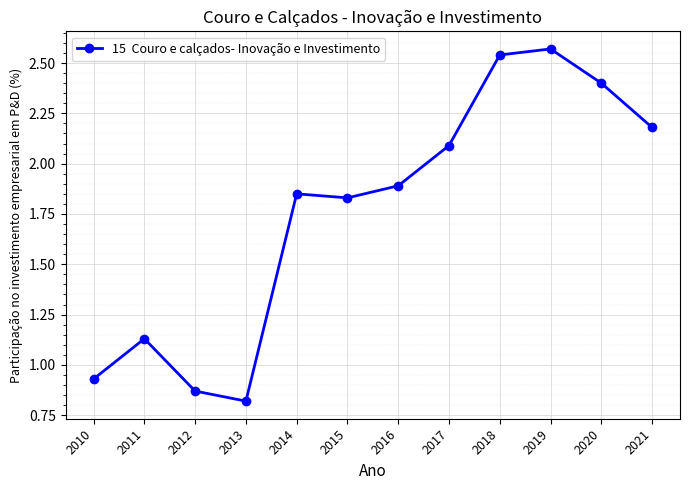

True or false: there are more than 2 points higher than both neighbors.

True